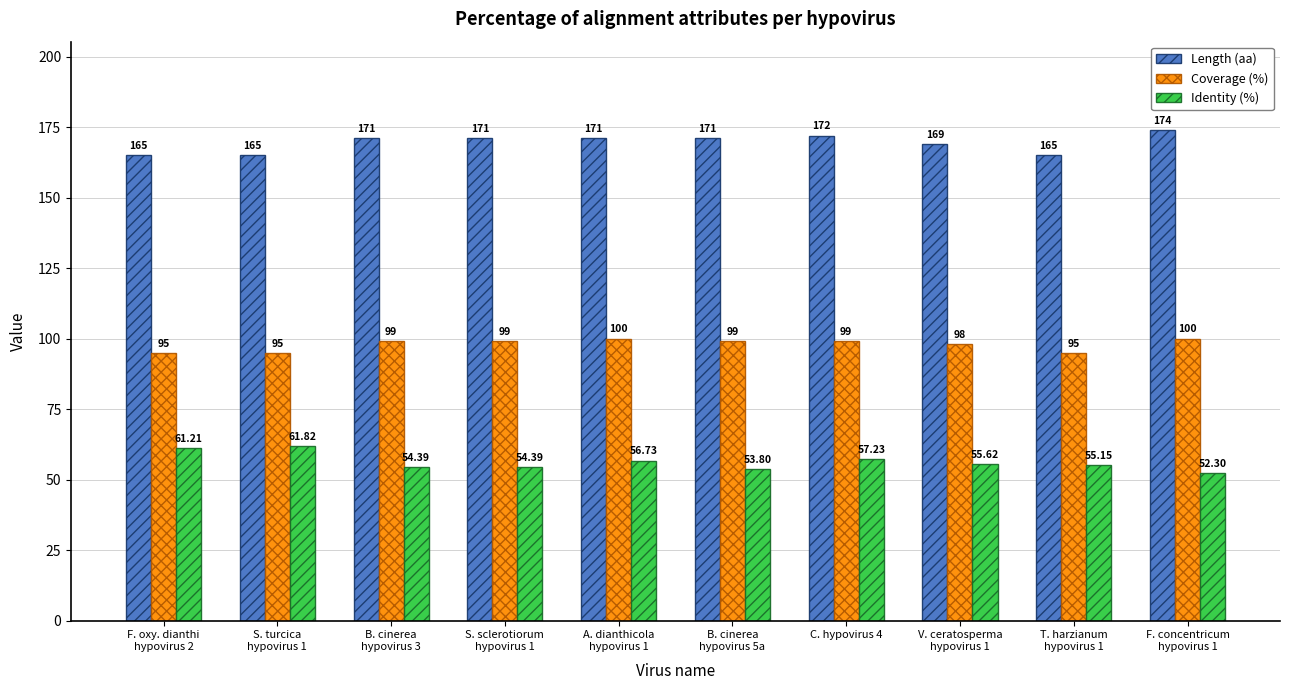

At which category is the sum across all series the highest?

C. hypovirus 4